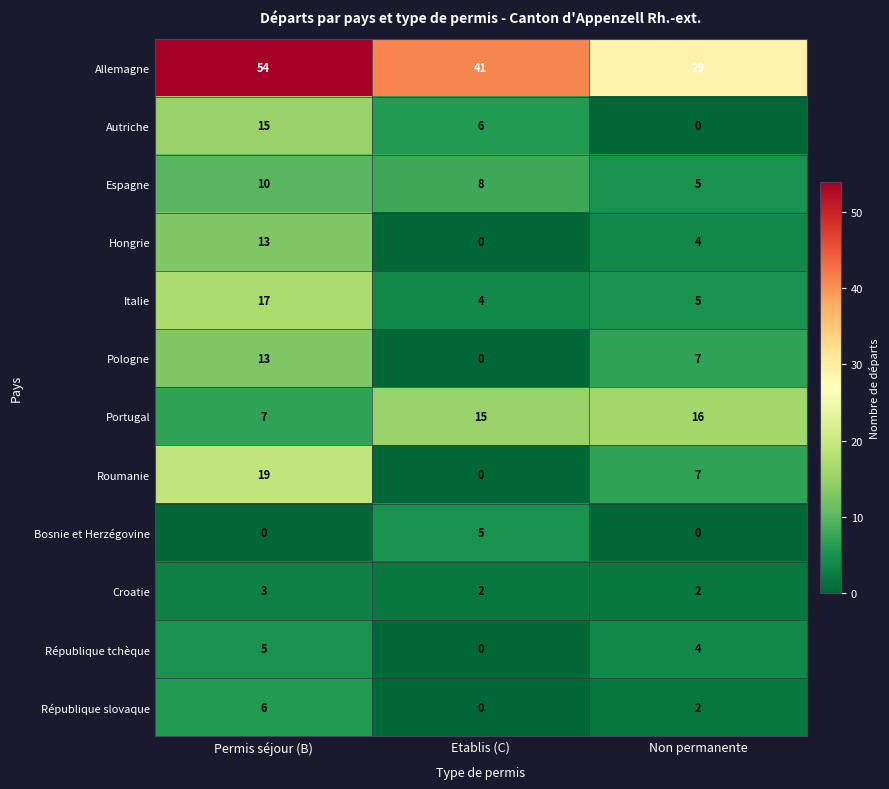

How many Roumanie values are between 0 and 19?

3